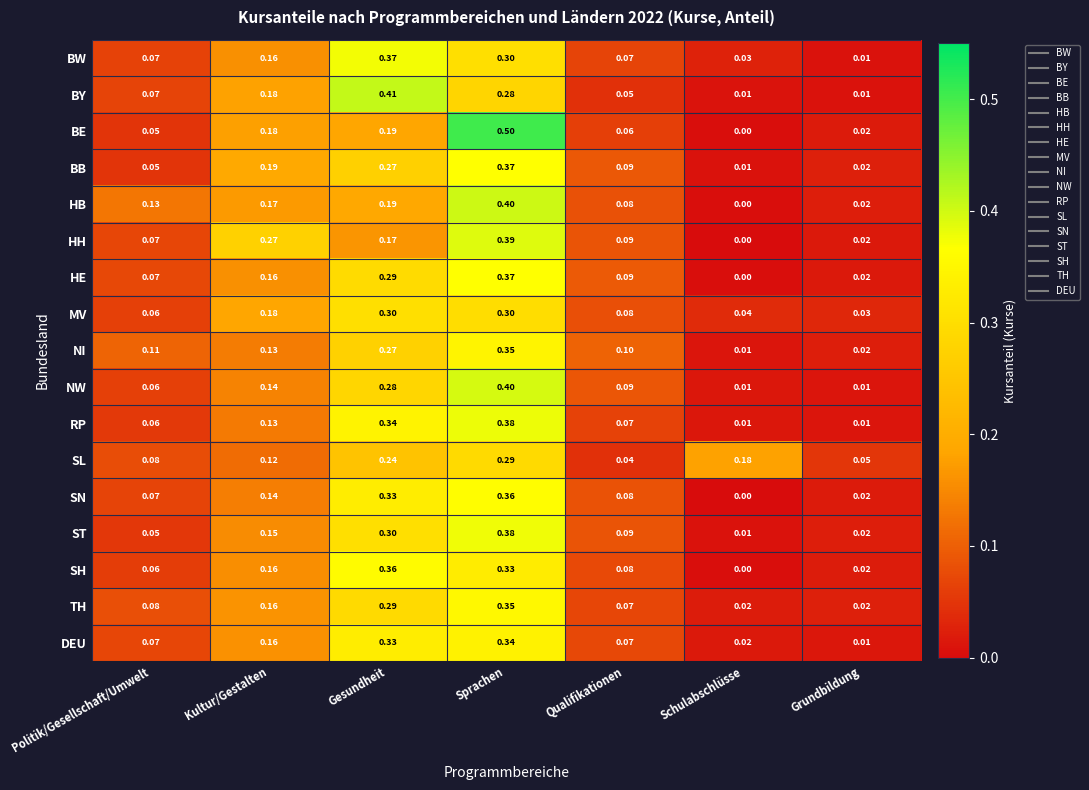

Which category has the lowest value across all series?

Schulabschlüsse